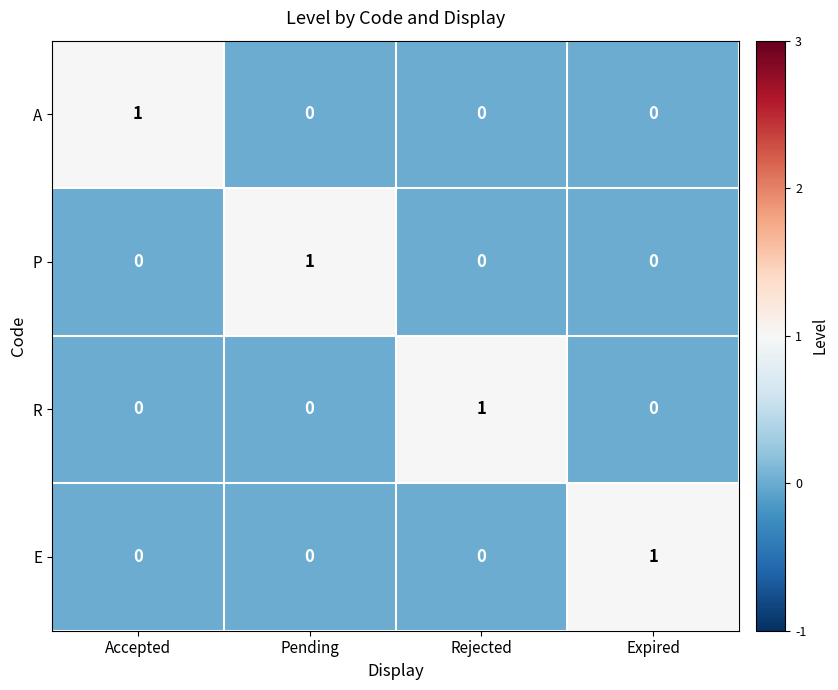

The P series shows 0 at Expired. True or false?

True